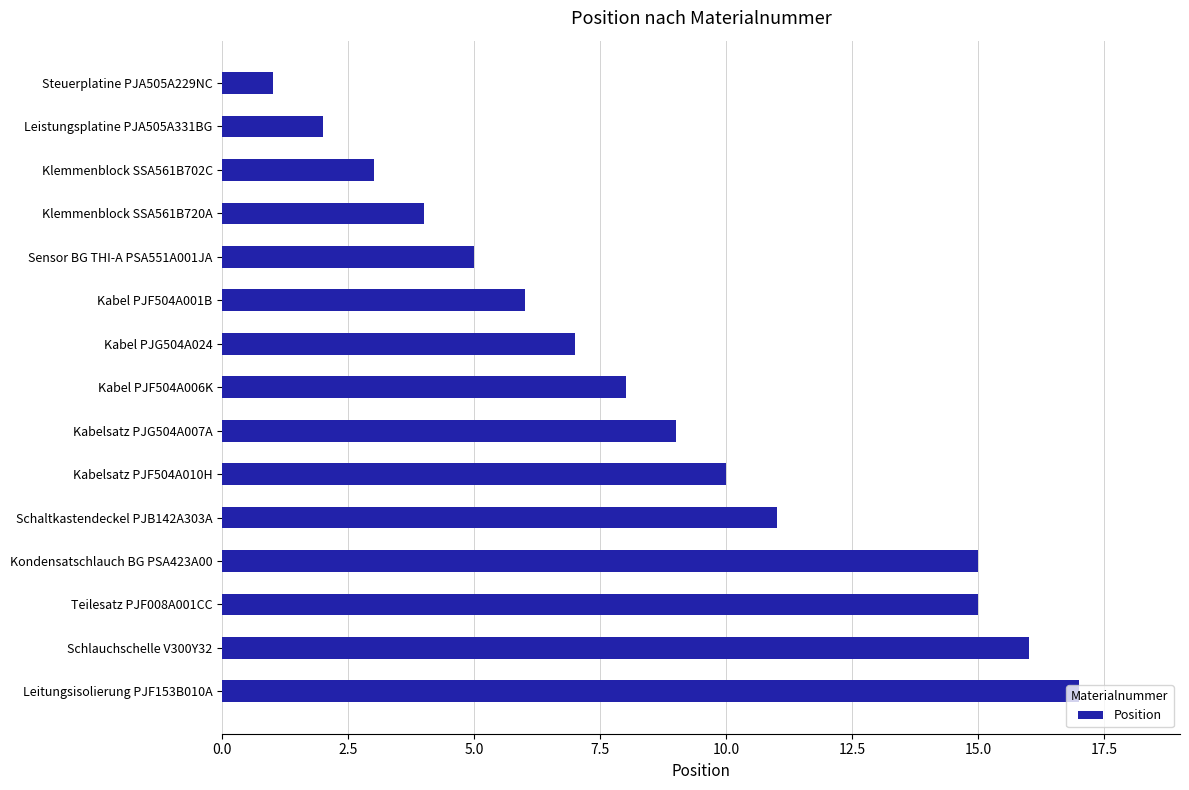

What is the label of the 6th bar from the bottom?

Kabelsatz PJF504A010H